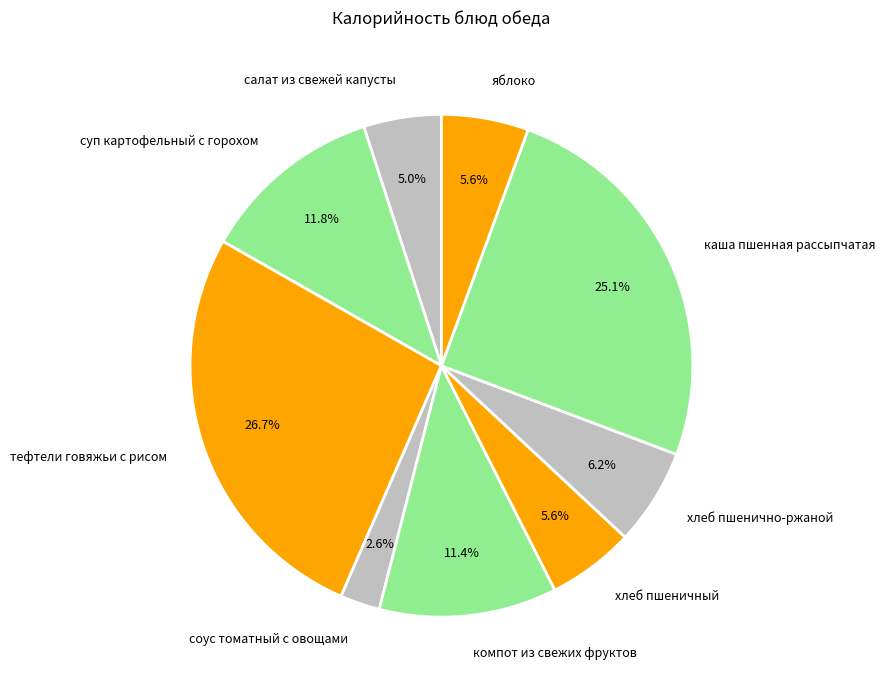

How many segments does this pie chart have?

9